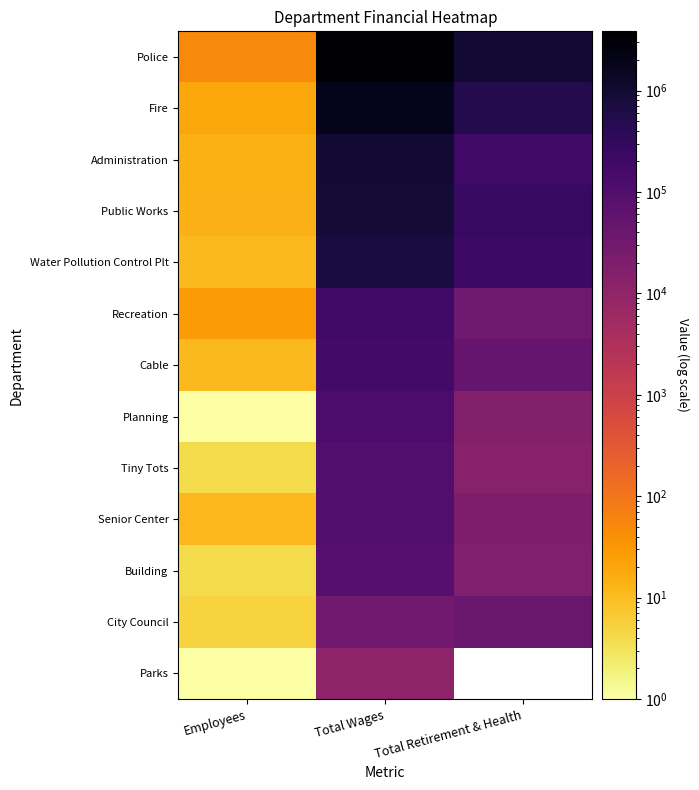

Count the number of data series in this chart.

13